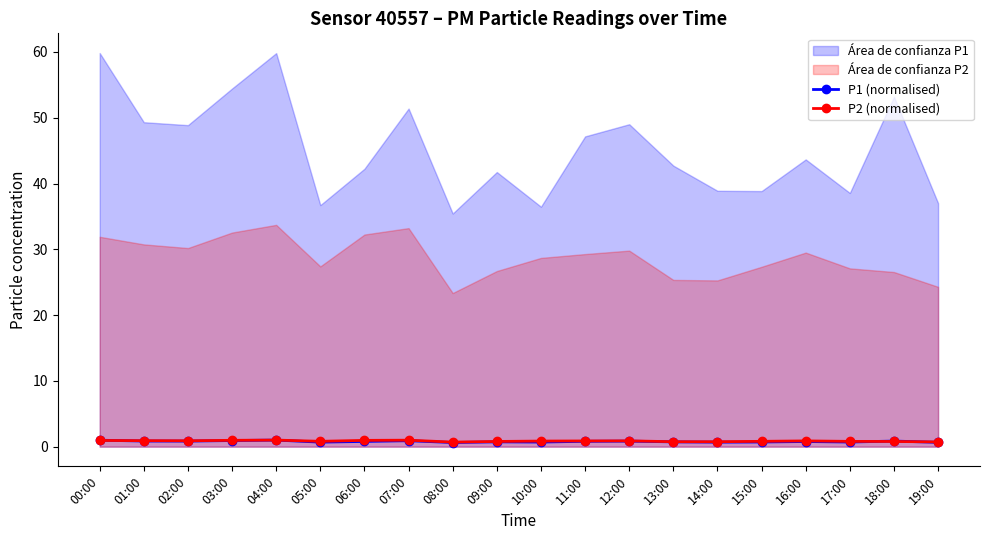

Between 16:00 and 19:00, which series saw the biggest shift?

P2 (normalised)